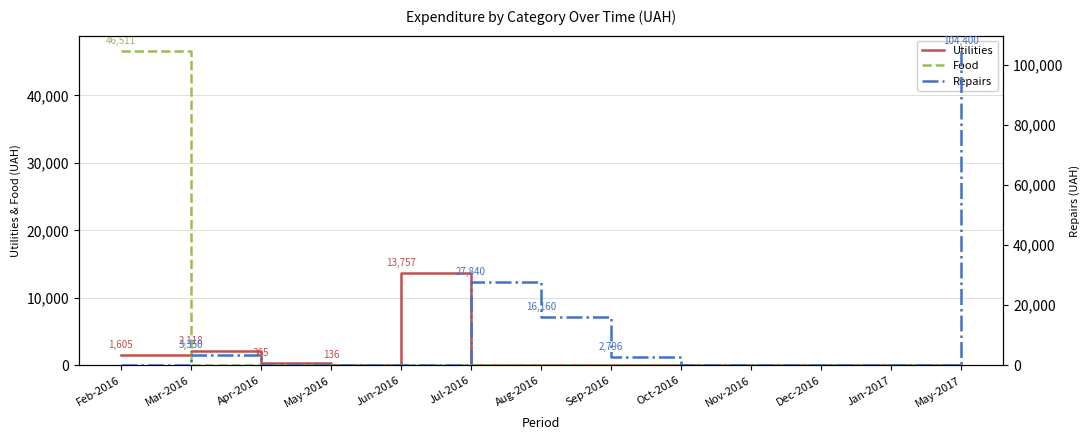

What is the difference between the maximum and minimum values in the Repairs series?

104400.0